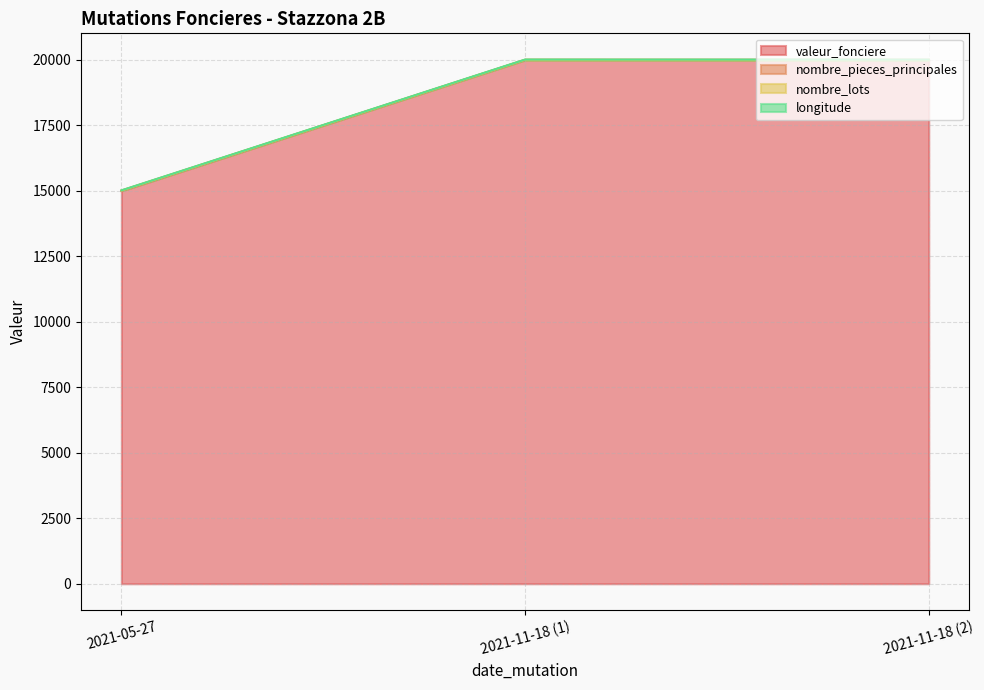

How many lines are shown in the chart?

4